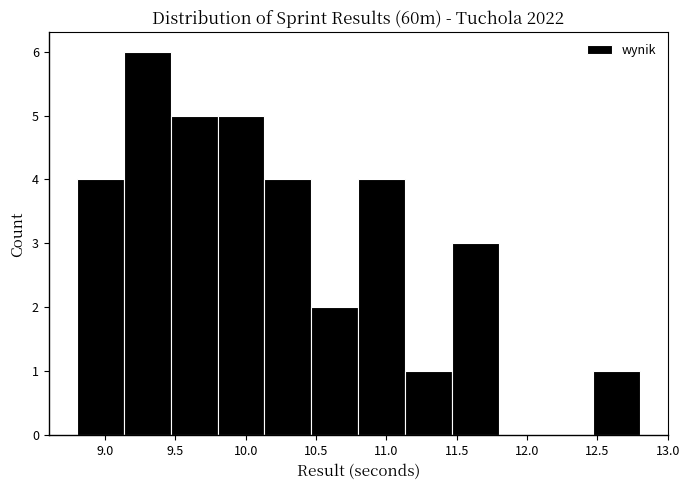

Reading left to right, list every bar in this chart as the range it spans on the x-axis followed by its height. Neither the bar edges nor the heights are printed on the chart, so give them approximately, as read against the axes.

8.80 to 9.15: 4
9.15 to 9.45: 6
9.45 to 9.80: 5
9.80 to 10.15: 5
10.15 to 10.45: 4
10.45 to 10.80: 2
10.80 to 11.15: 4
11.15 to 11.45: 1
11.45 to 11.80: 3
11.80 to 12.15: 0
12.15 to 12.45: 0
12.45 to 12.80: 1